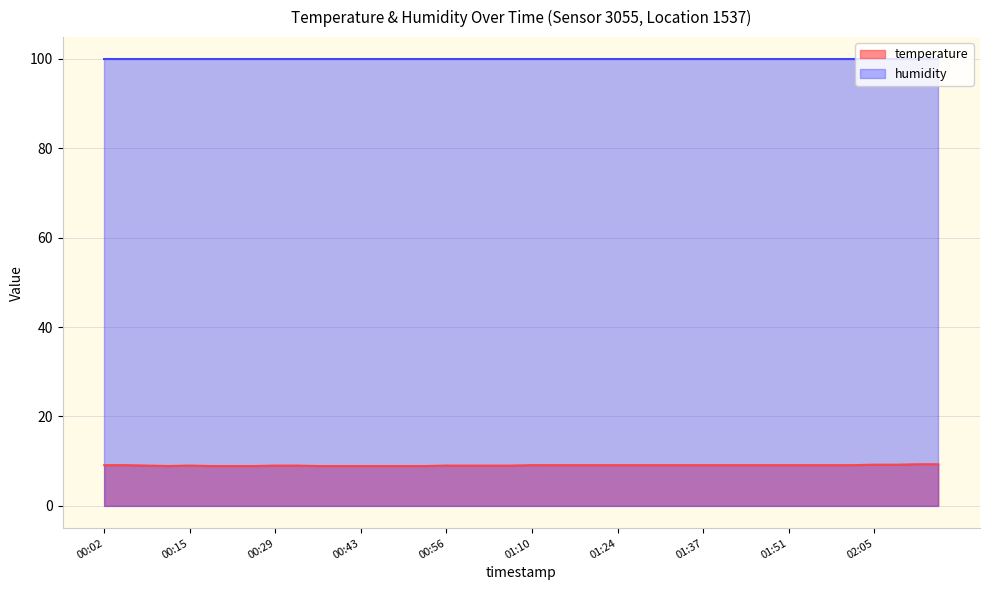

The value of humidity (line) at 26 is 53.6. True or false?

False